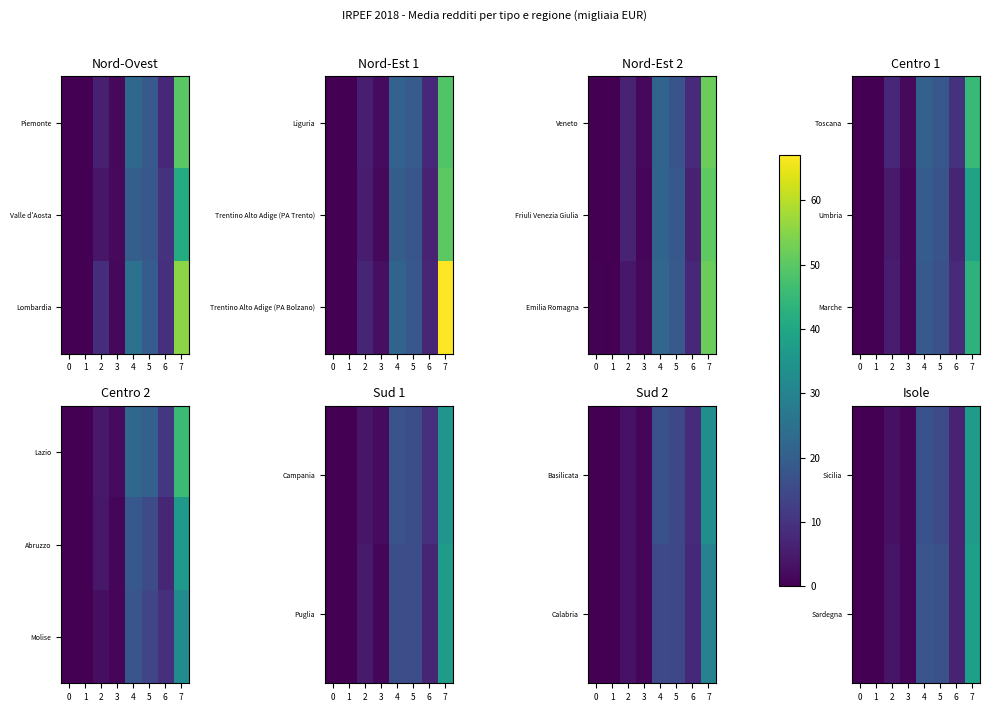

What is the difference between the Sardegna values at 4 and 3?

16.5